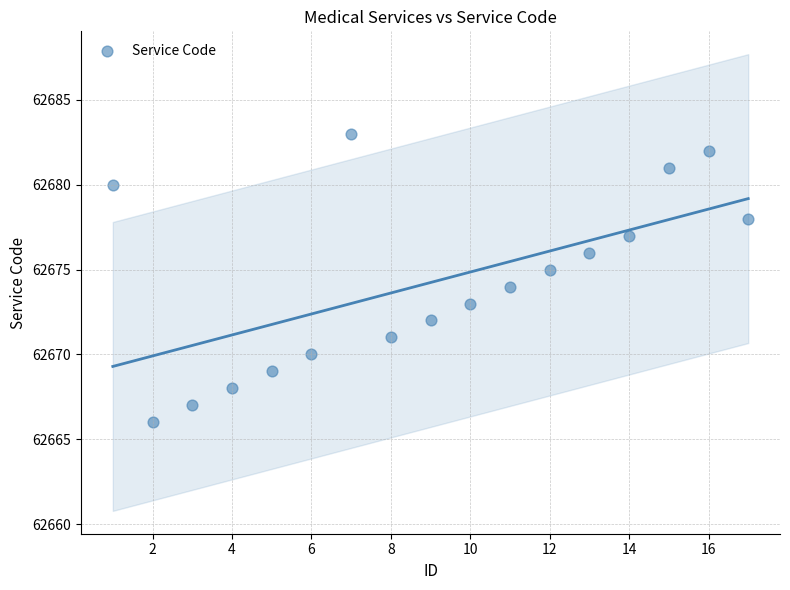

What is the range of X values (max minus min)?

16